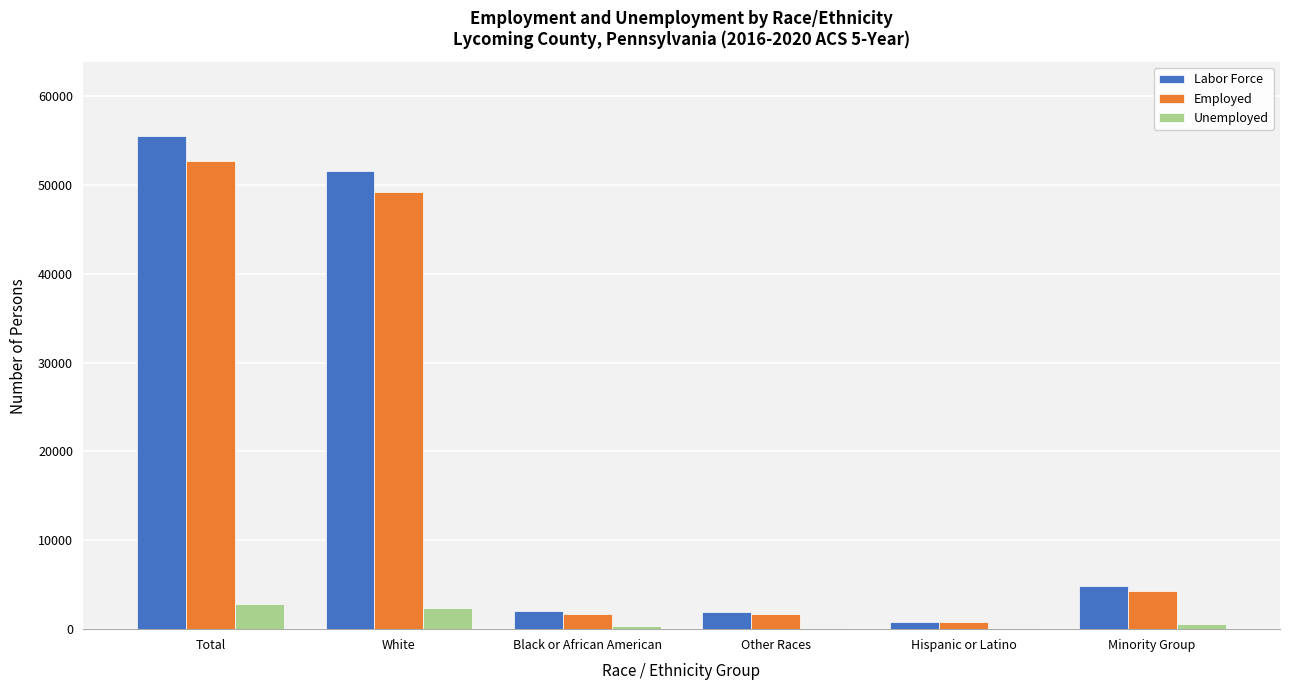

Which series has the largest range (max minus min)?

Labor Force